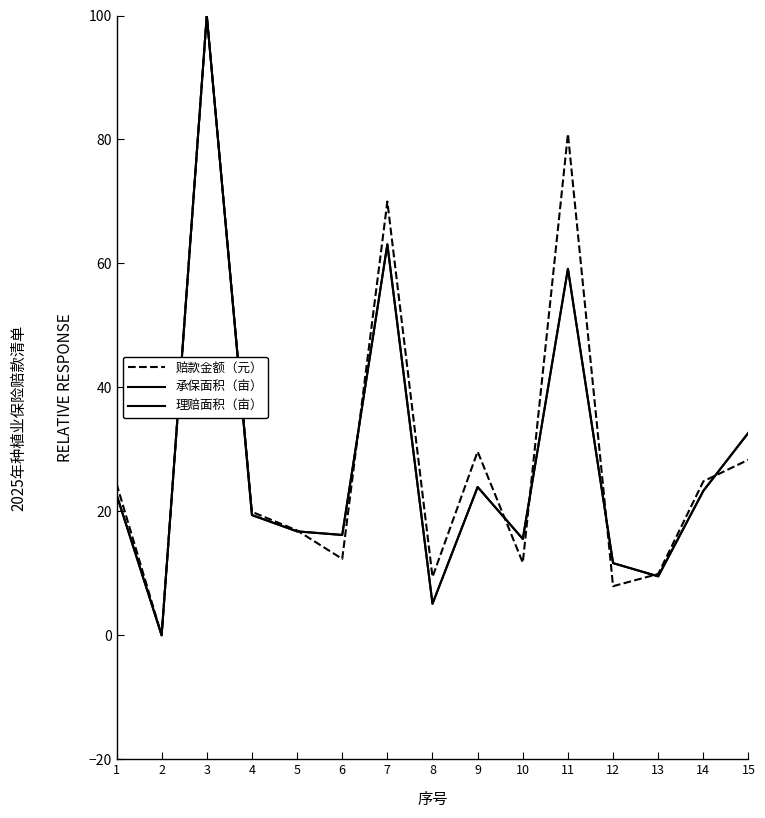

Is this an area chart (filled region under the line)?

No